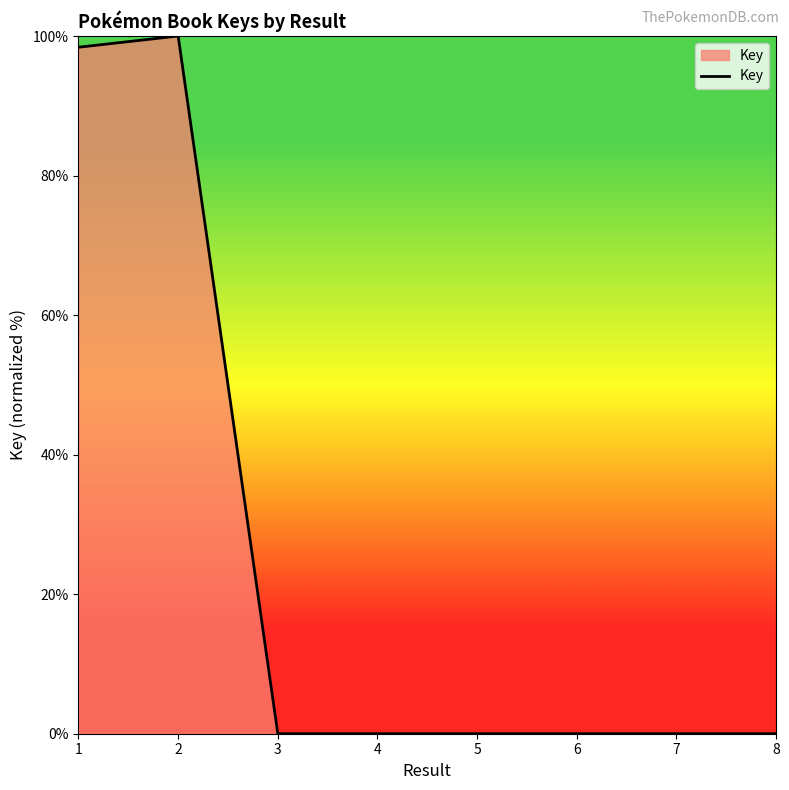

Where is the data nearest to the value 50?

1